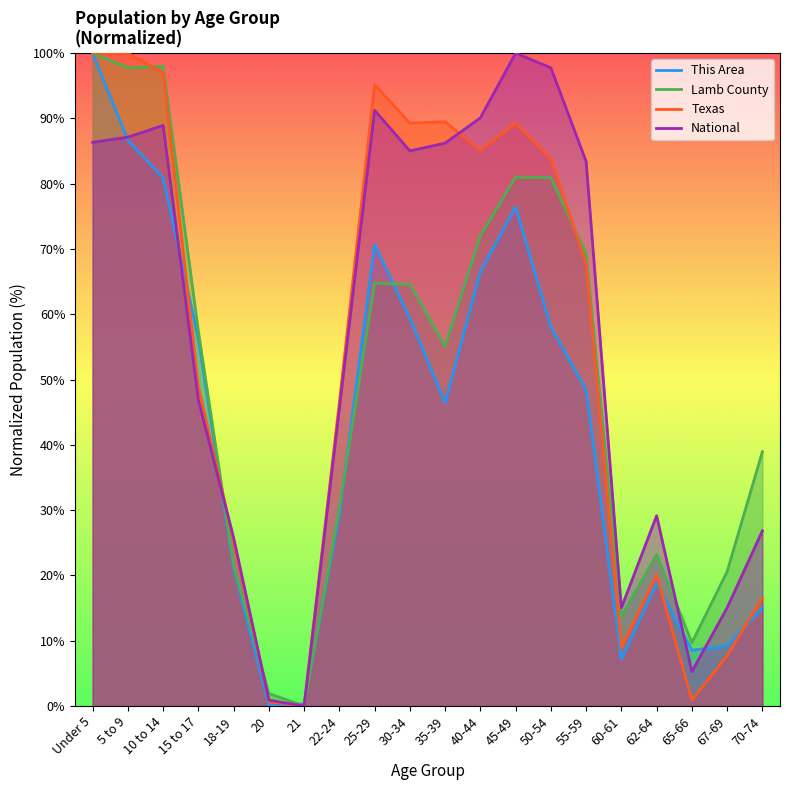

What is the maximum value for National?

100.0